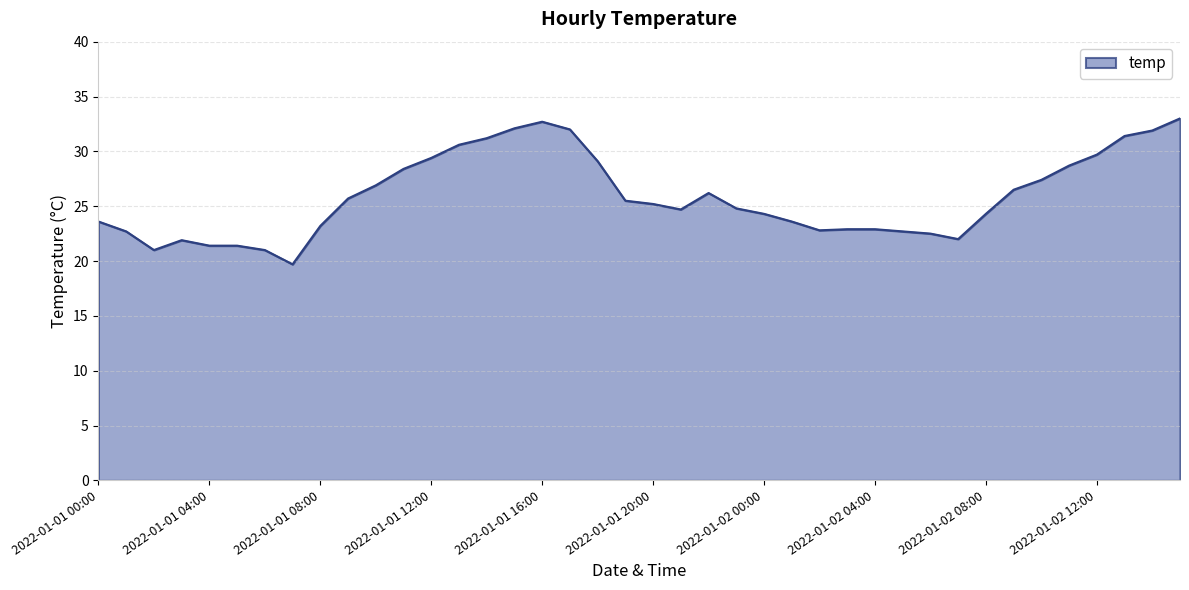

What is the label of the 36th point from the right?

2022-01-01 04:00